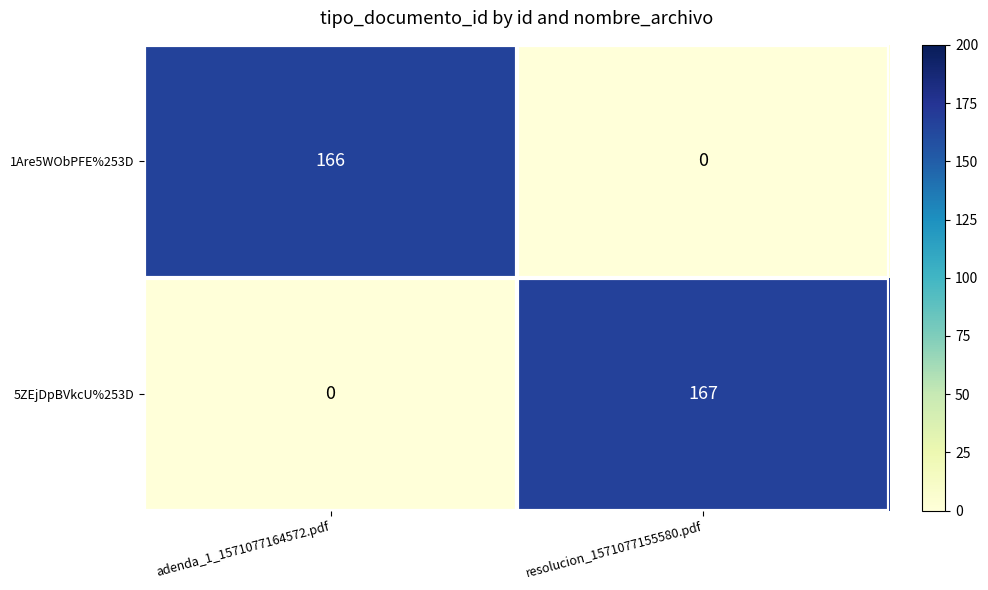

How many data points in 5ZEjDpBVkcU%253D are less than 167?

1